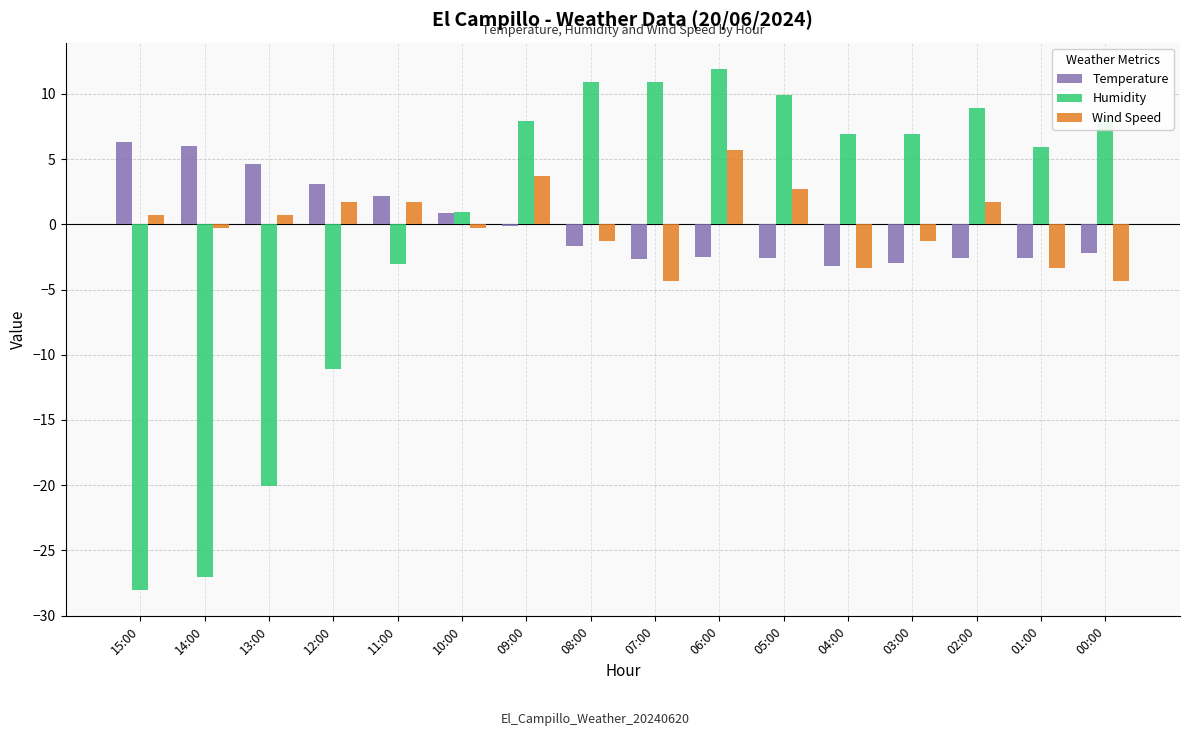

What are all the series names shown in the legend?

Temperature, Humidity, Wind Speed